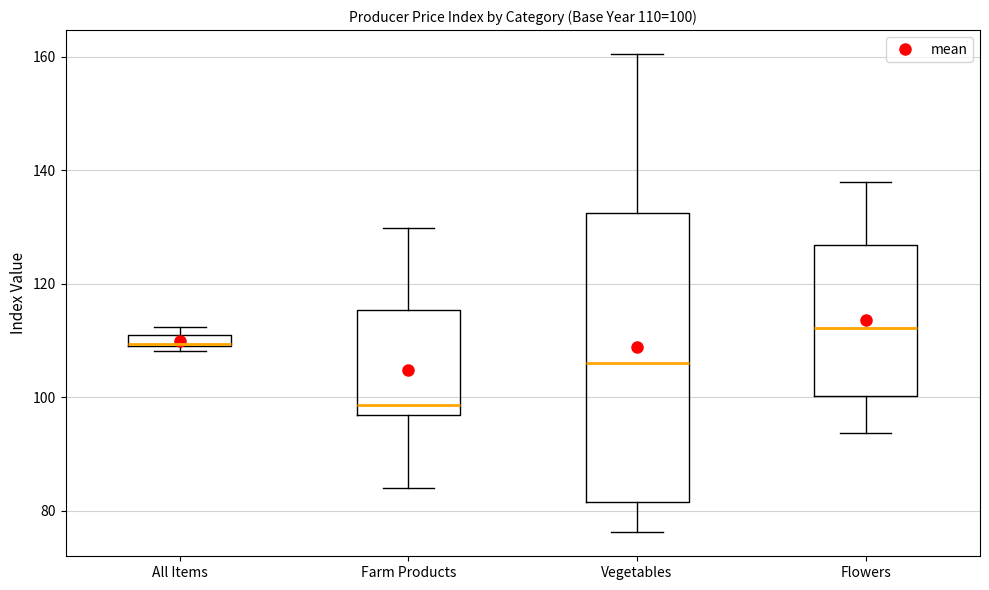

Which box is the tallest, from its lower edge to its upper edge?

Vegetables